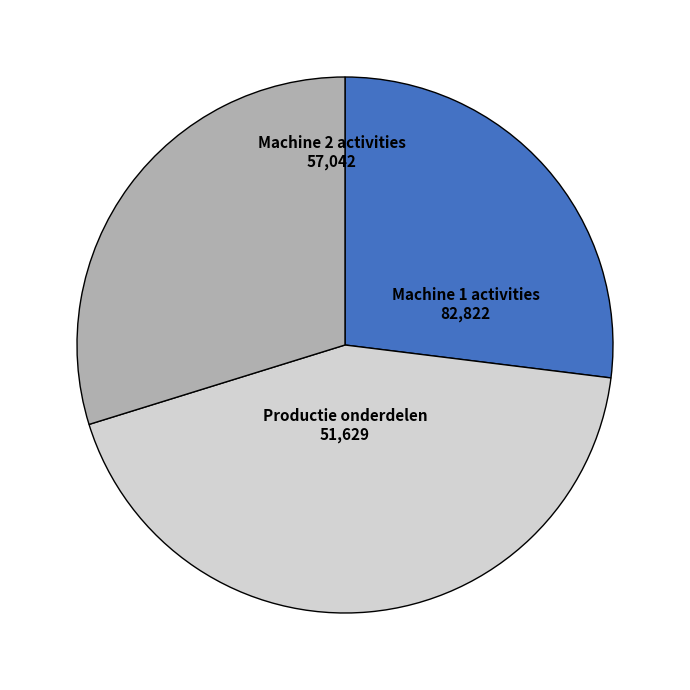

Is there a majority slice in this chart?

No